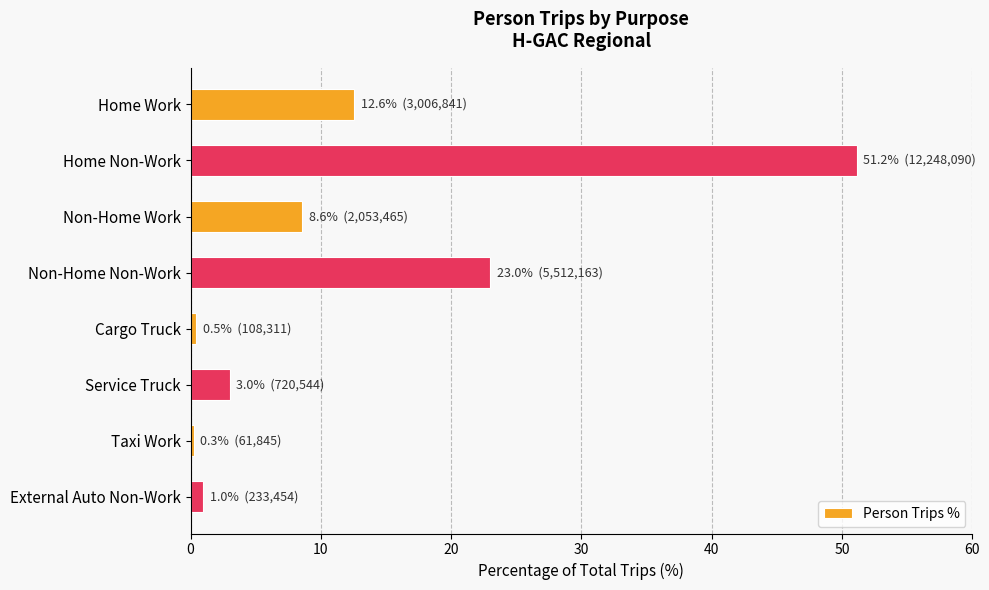

Is it true that the value at Non-Home Non-Work is 23.0?

True